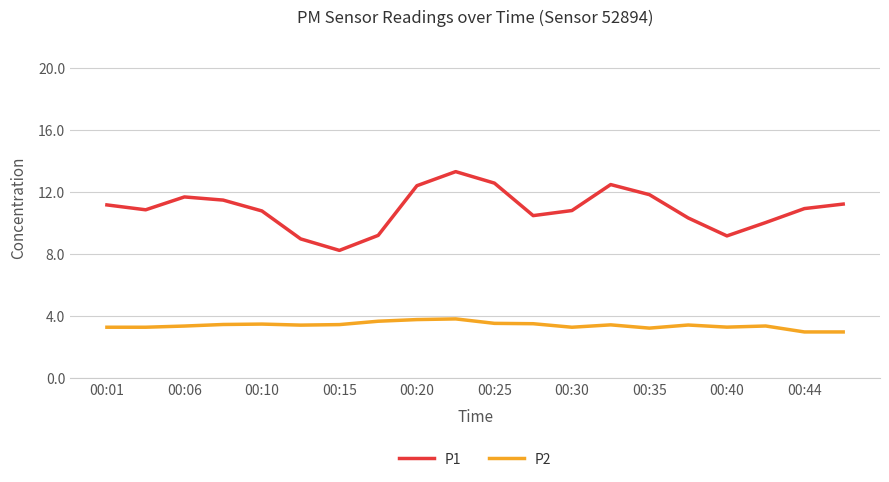

What is the maximum value for P2?

3.8